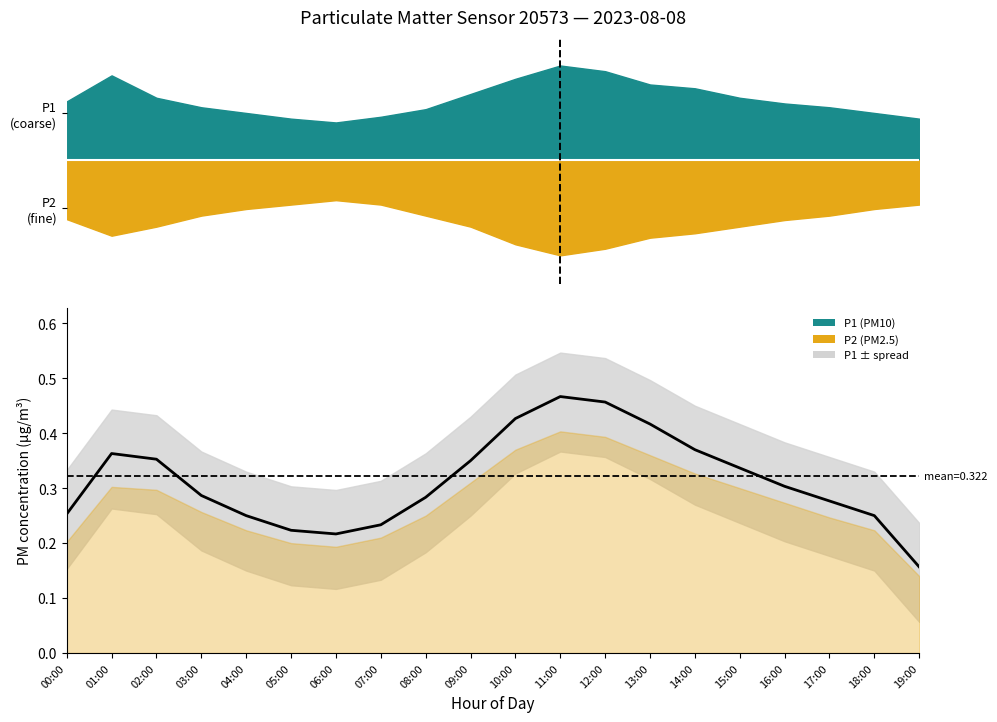

What is the maximum value shown in the chart?

0.5